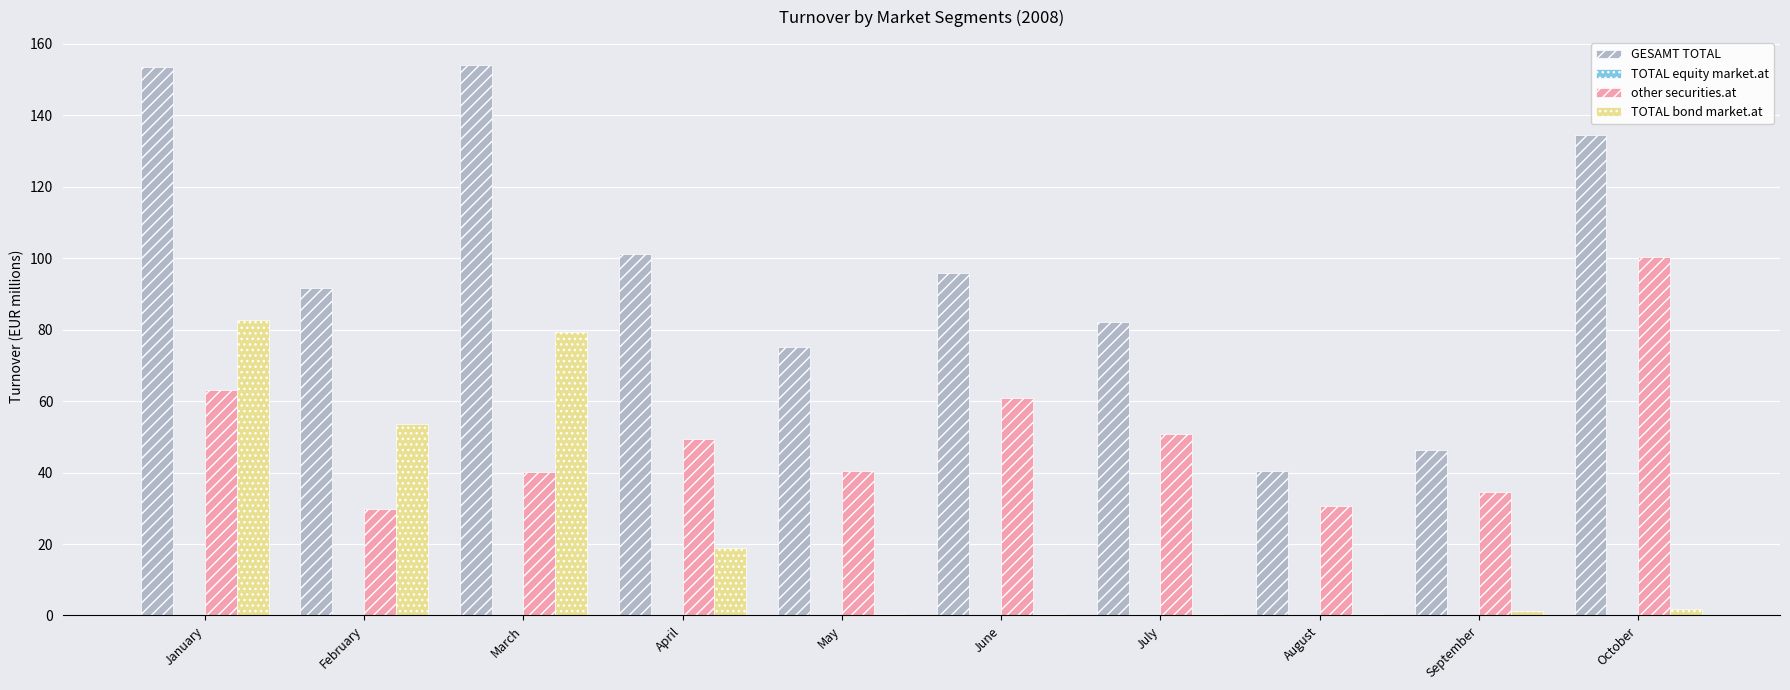

How many groups of bars are there?

10